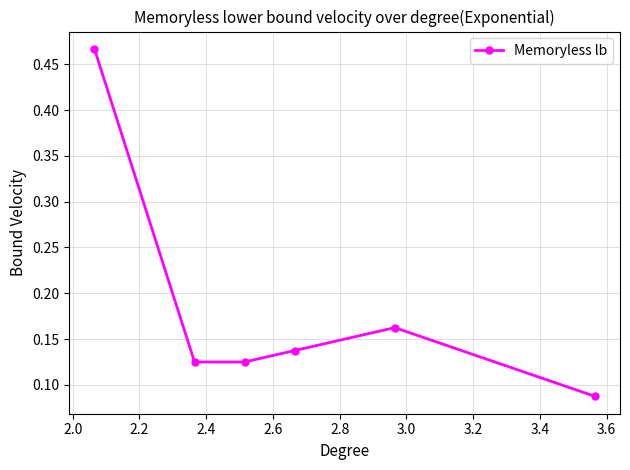

What is the sum of all values?

1.1